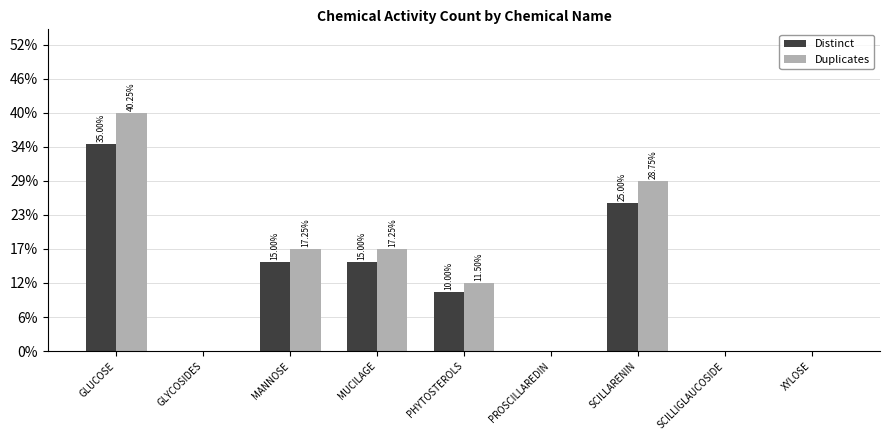

At which category is the sum across all series the highest?

GLUCOSE